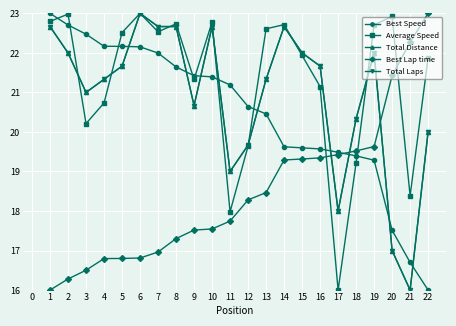

Does the chart have visible grid lines?

Yes